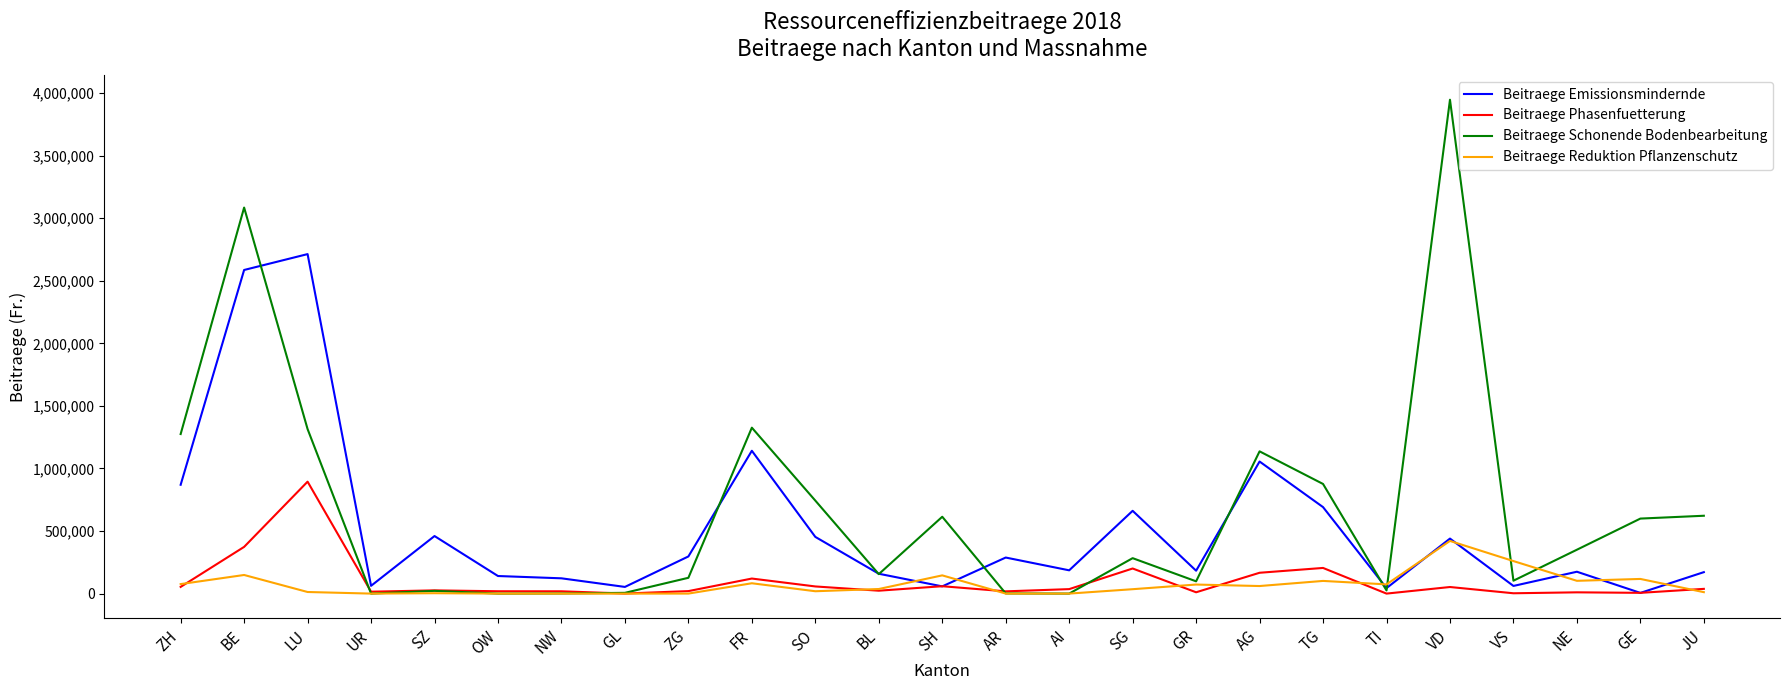

What value does the Beitraege Schonende Bodenbearbeitung series have at AG, to the nearest 50?

1137050